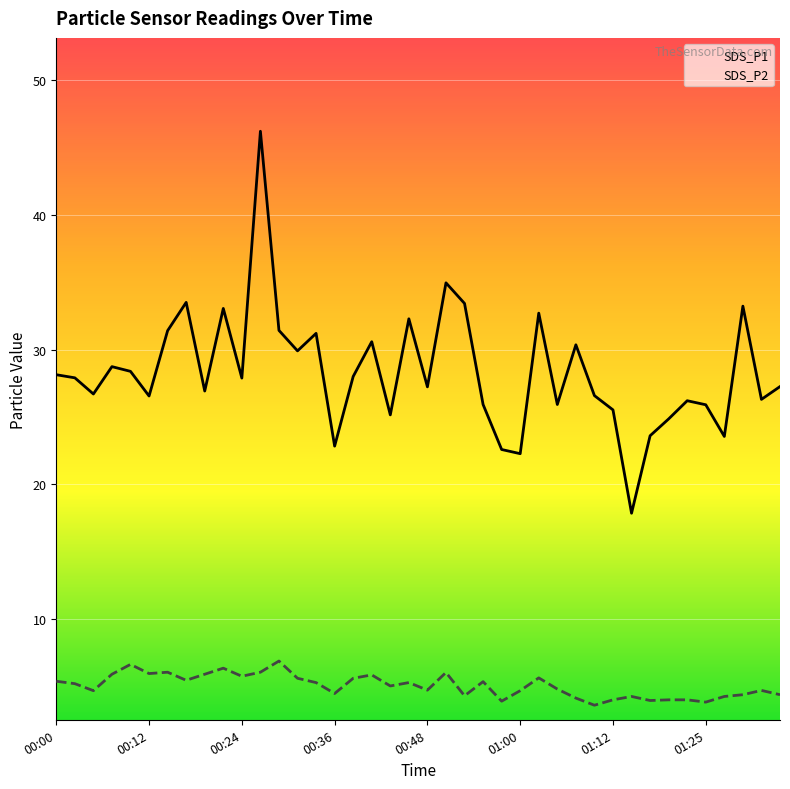

Where is SDS_P2 nearest to the value 5?

00:43